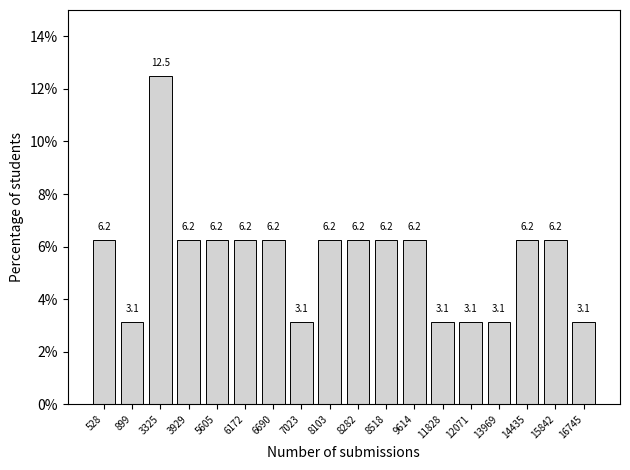

What is the difference between the maximum and minimum values?

9.4